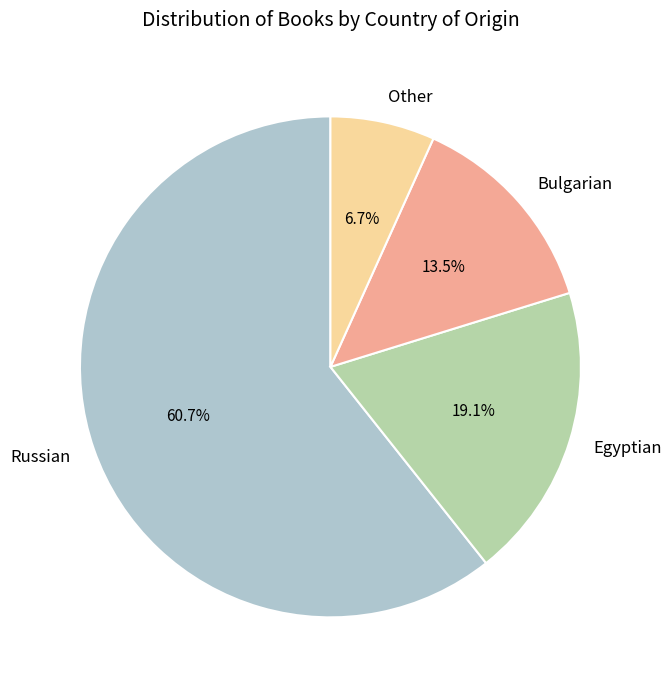

How many slices are in this pie chart?

4